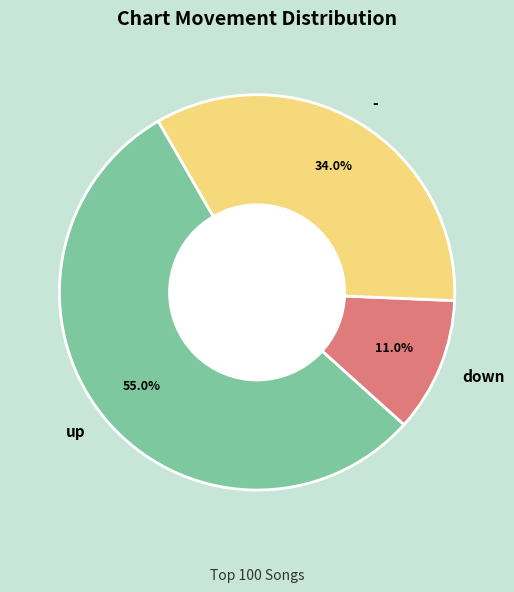

True or false: up accounts for 55% of the total.

True